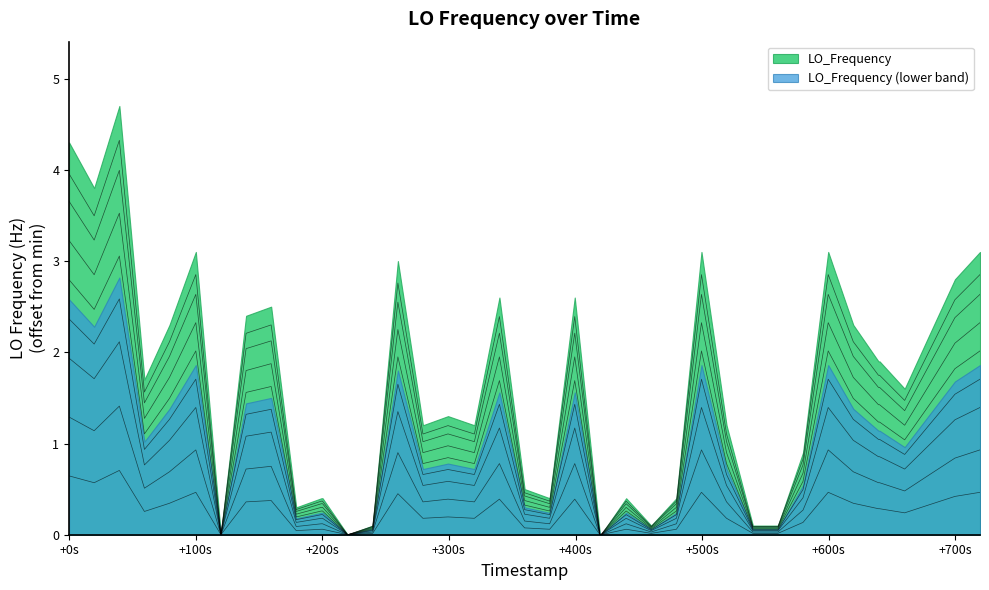

How many points are lower than both their immediate neighbors (excluding endpoints)?

10